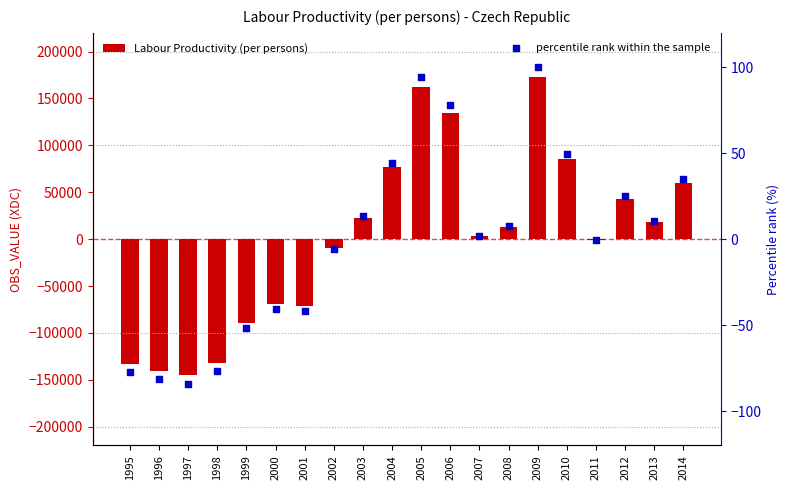

Is the value of percentile rank within the sample at 2009 greater than the value of Labour Productivity (per persons) at 2007?

No